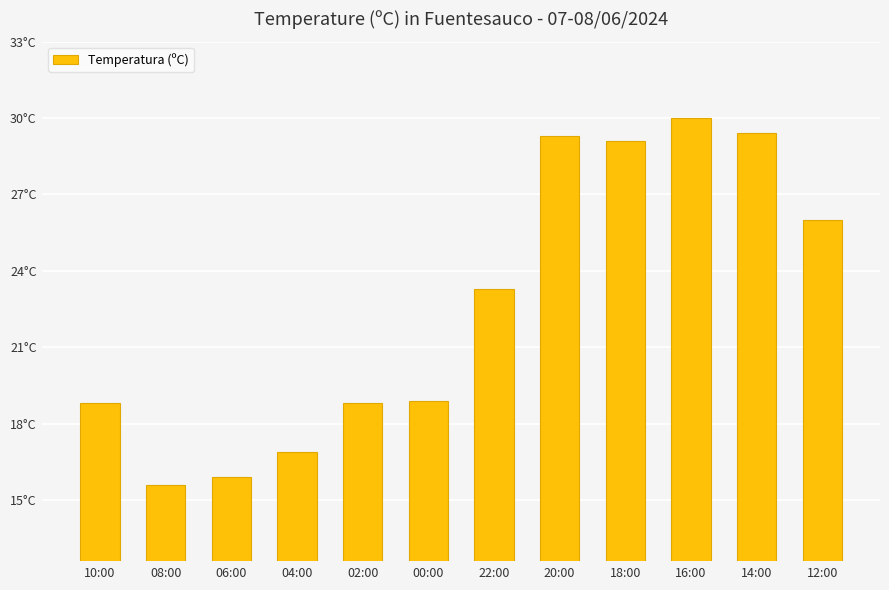

Rank the categories by value from highest to lowest.

16:00, 14:00, 20:00, 18:00, 12:00, 22:00, 00:00, 10:00, 02:00, 04:00, 06:00, 08:00